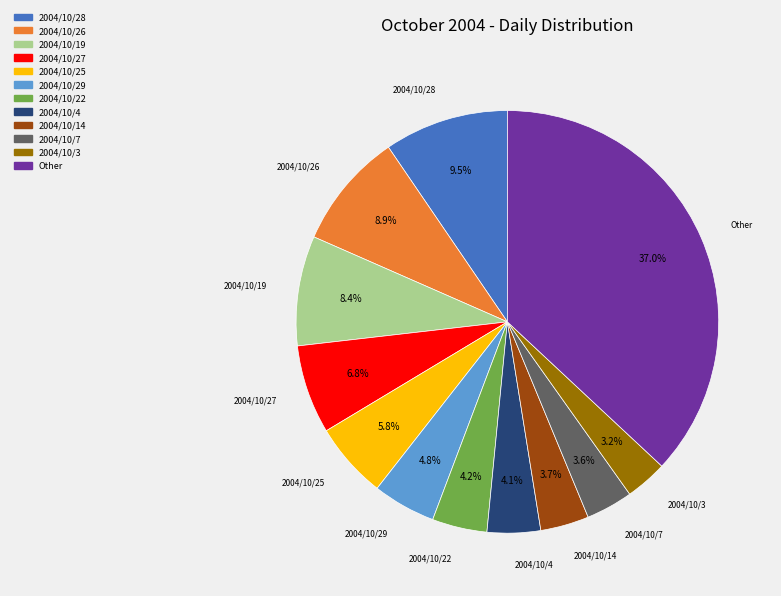

How much of the chart is everything except 2004/10/3?

96.8%